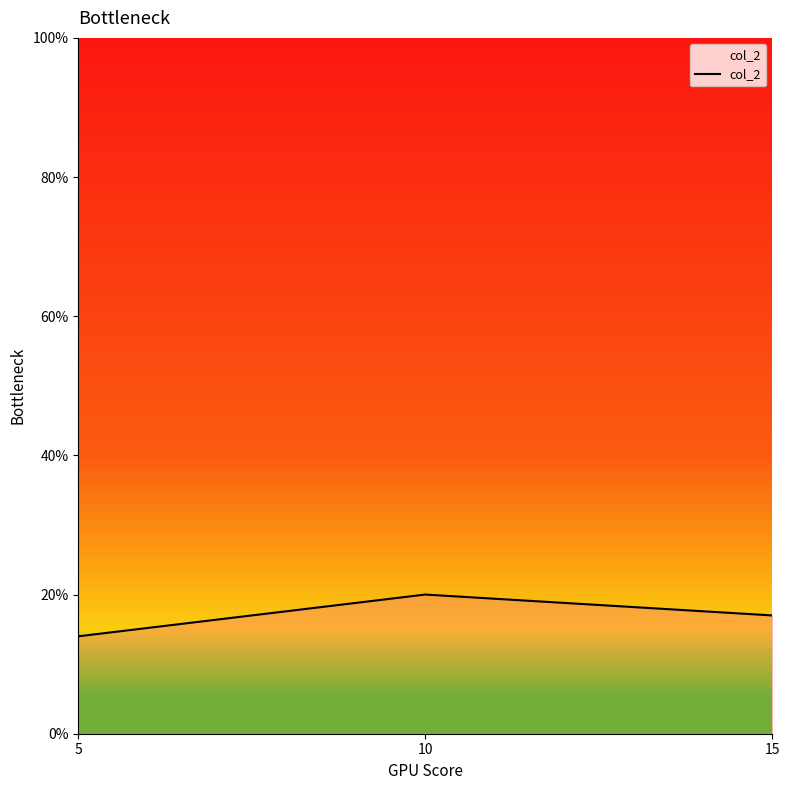

Reading left to right, what are all the values shown in this chart?

5=14	10=20	15=17